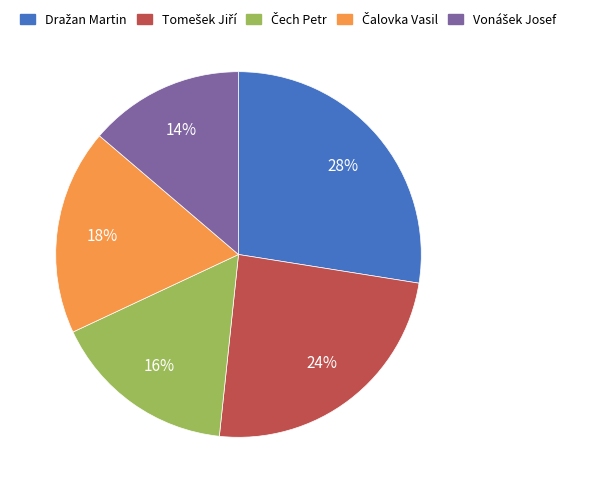

Is there any slice that represents more than half of the pie?

No